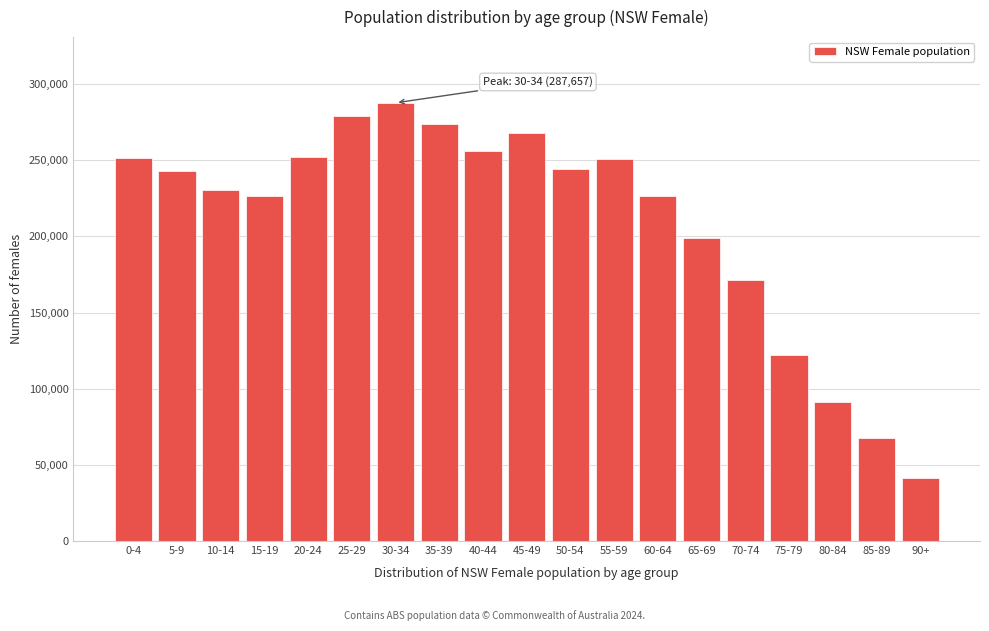

What is the approximate value at 65-69?

198667.1